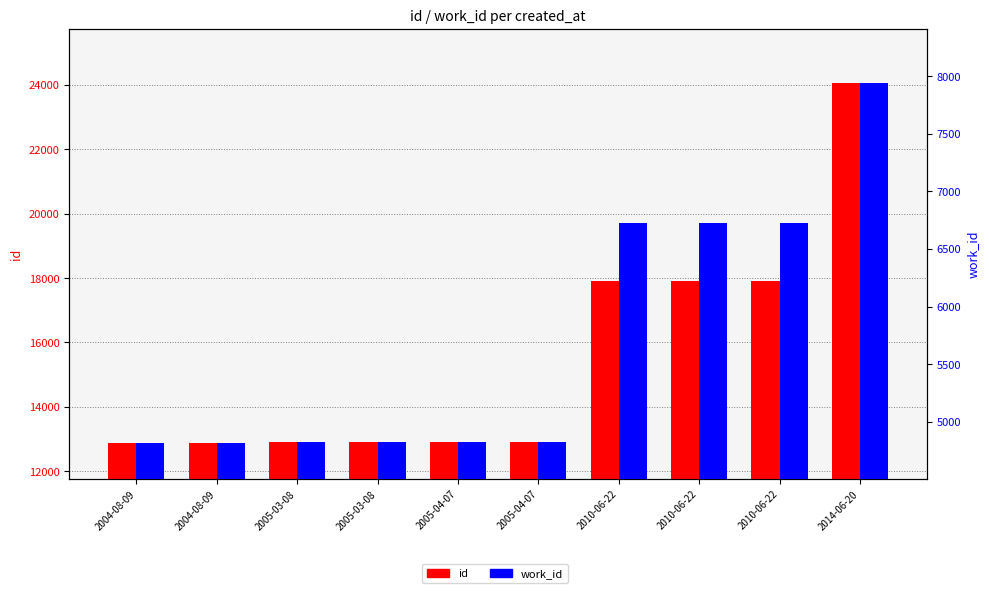

What is the difference between the highest and lowest values at 2010-06-22?

11173